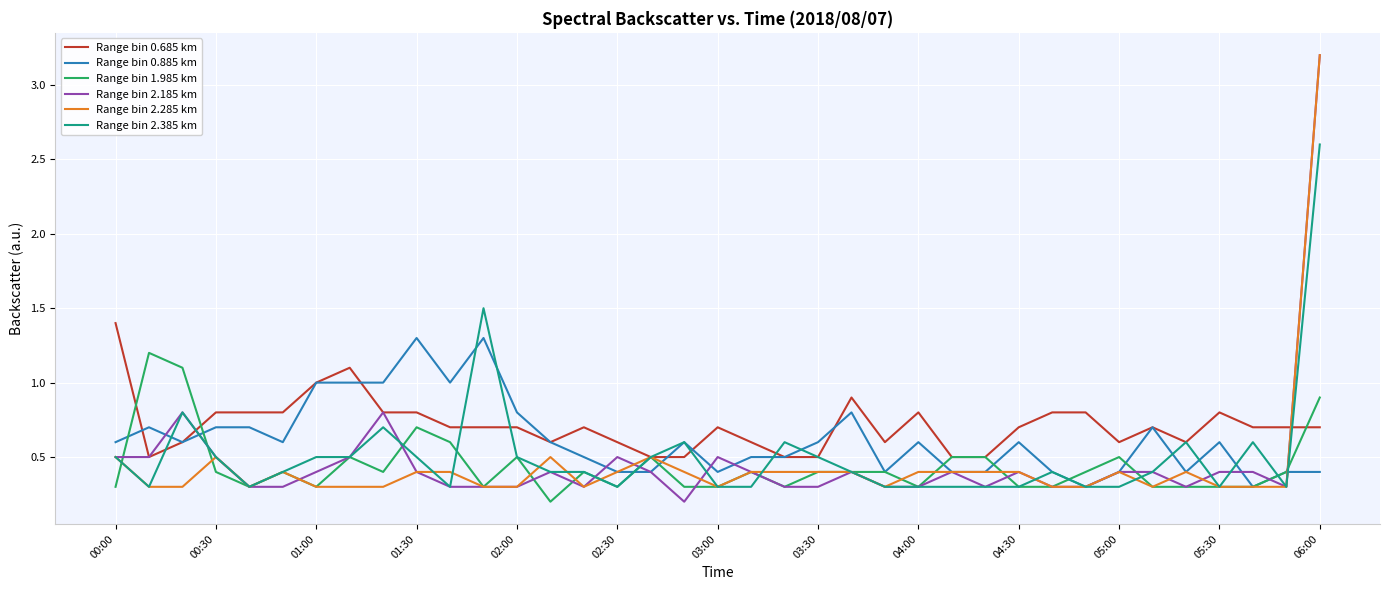

What is the maximum value for Range bin 1.985 km?

1.2